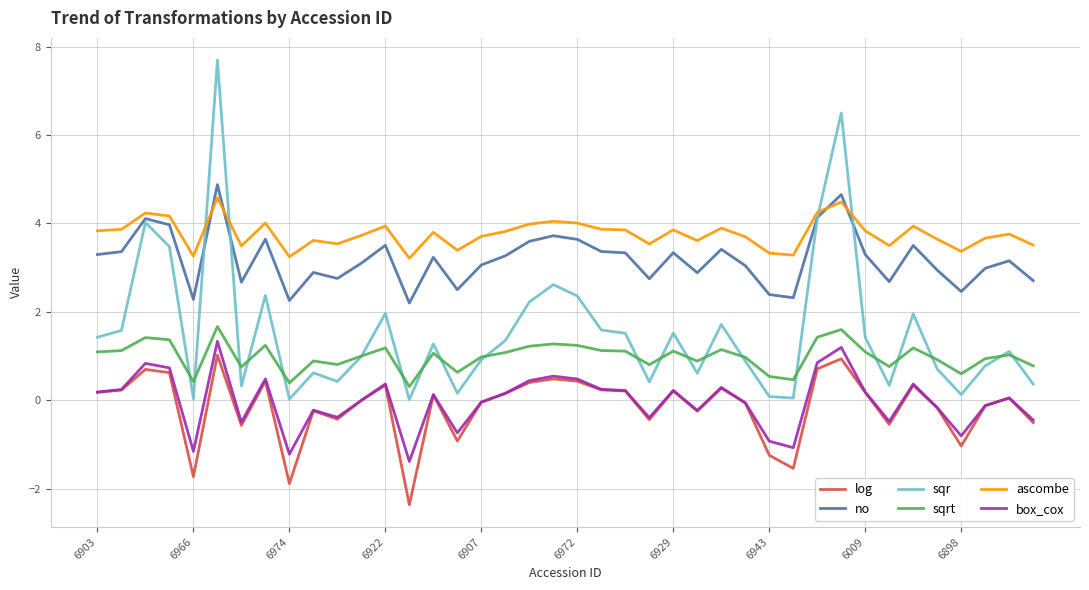

Which series has the largest range (max minus min)?

sqr